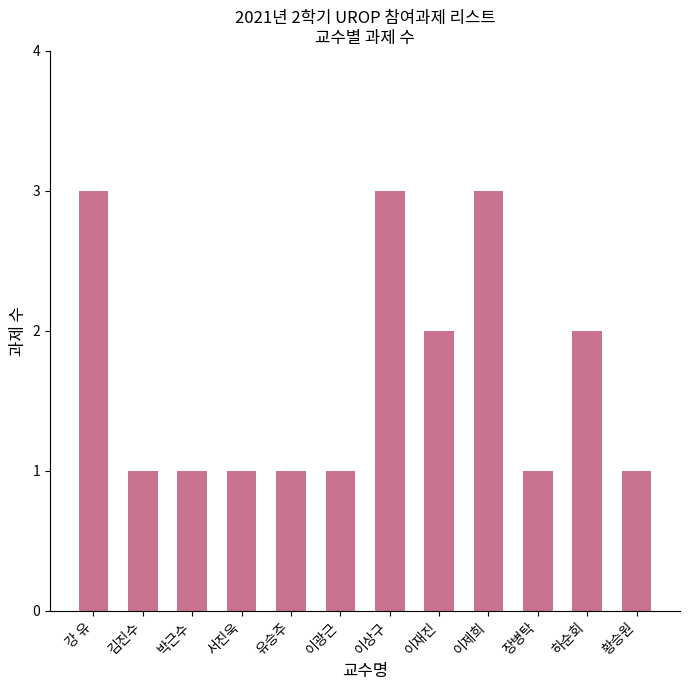

Reading right to left, what are all the values shown in this chart?

1	2	1	3	2	3	1	1	1	1	1	3